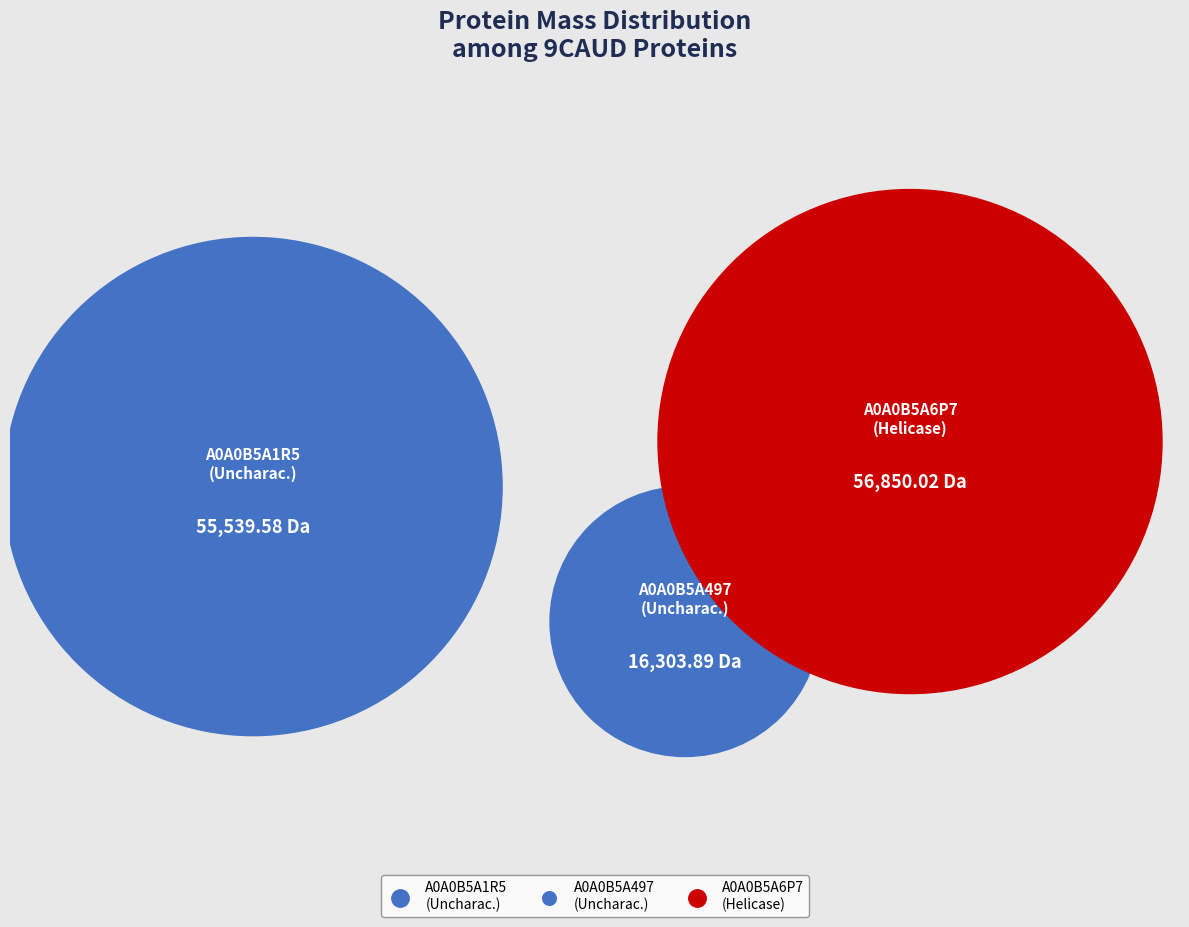

Which slice is the largest?

tr|A0A0B5A6P7|A0A0B5A6P7_9CAUD